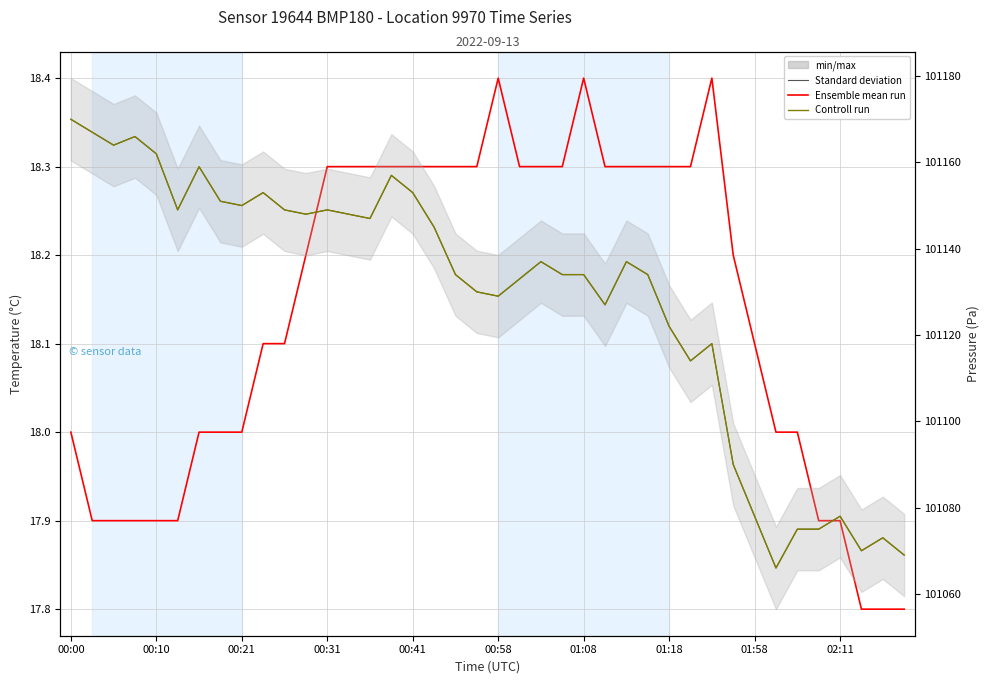

Where does the Controll run (pressure Pa) series first go above 101137?

00:00